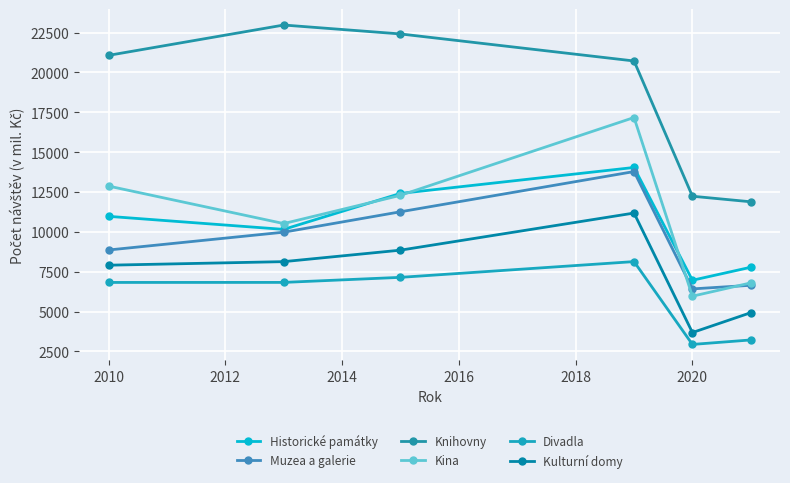

Count the number of data series in this chart.

6